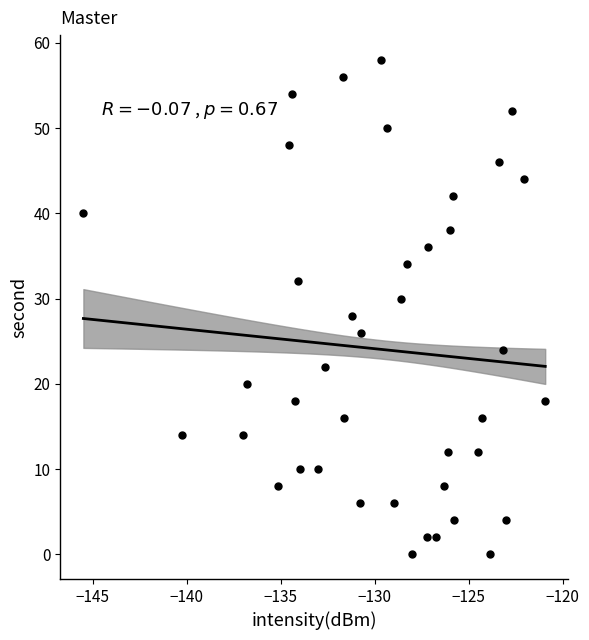

What is the range of Y values (max minus min)?

58